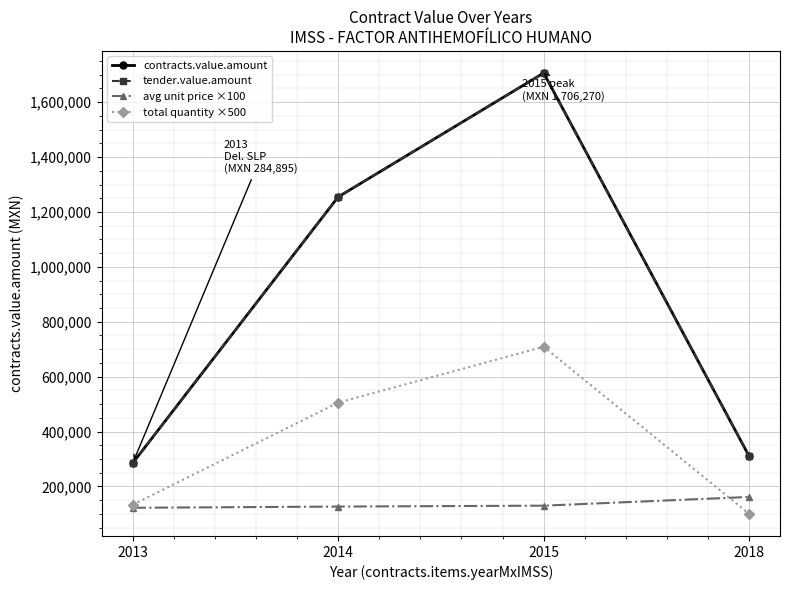

What is the approximate value of avg unit price ×100 at 2014?

126751.0